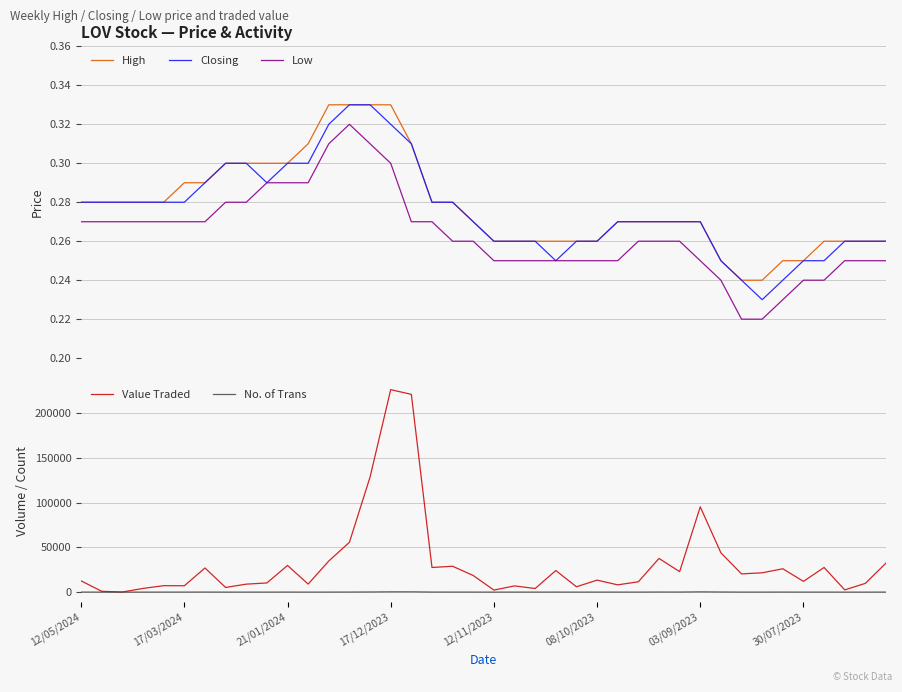

True or false: Low has more than 1 interior local peaks.

False